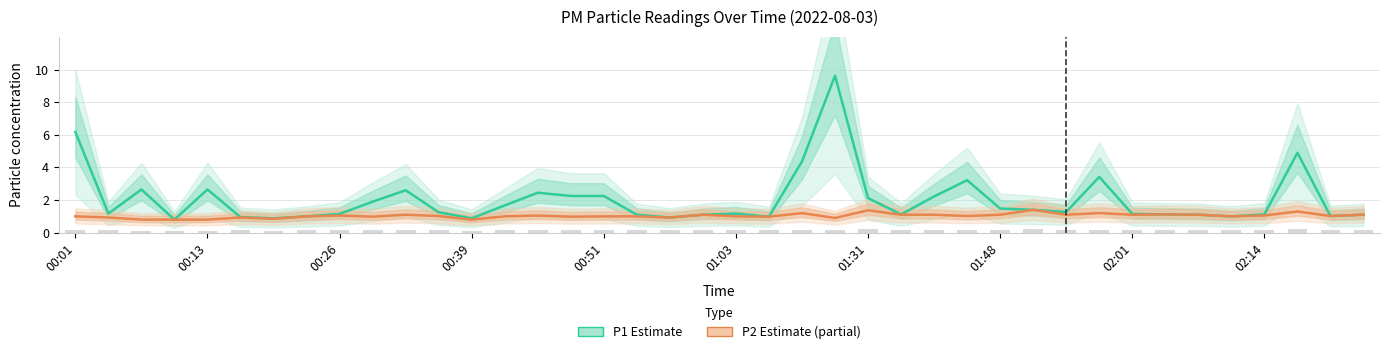

What is the label of the 24th bar from the right?

00:51